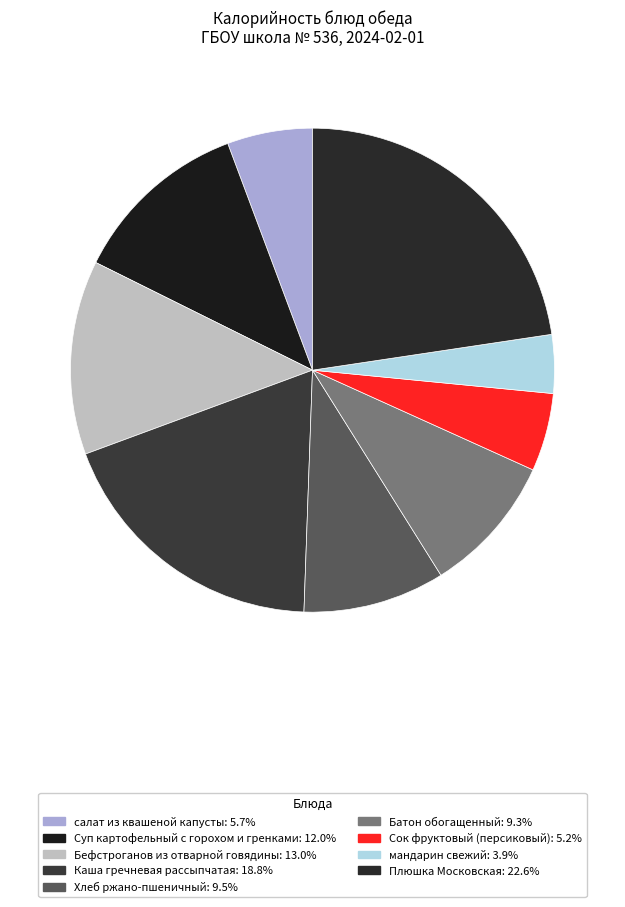

Does Бефстроганов из отварной говядины represent more than half of the total?

No